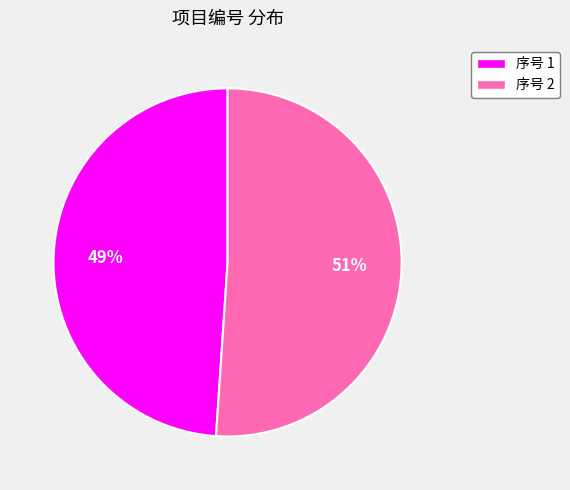

How many segments does this pie chart have?

2